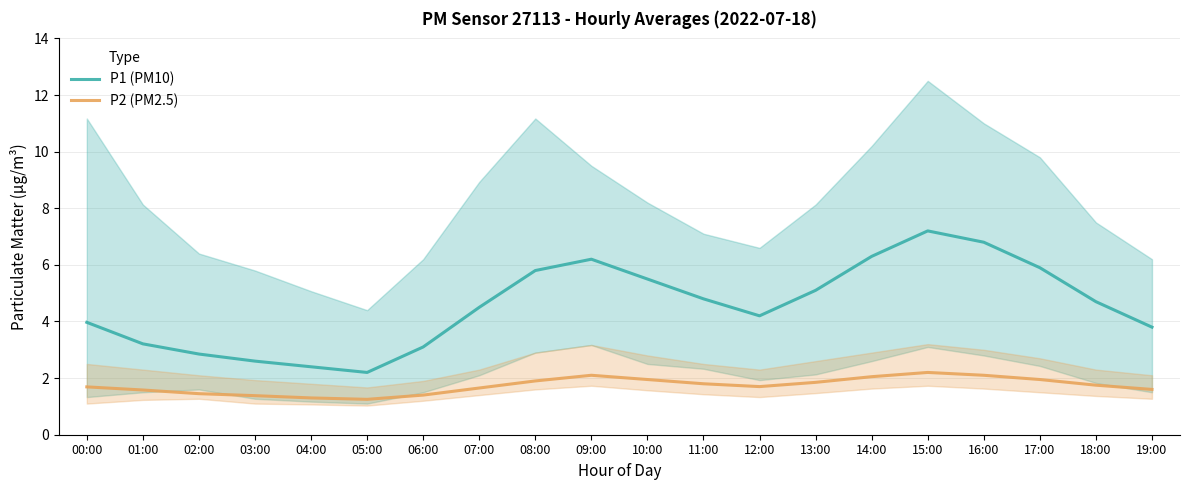

Reading right to left, extract all data points from this chart.

P1: 19:00=3.8	18:00=4.7	17:00=5.9	16:00=6.8	15:00=7.2	14:00=6.3	13:00=5.1	12:00=4.2	11:00=4.8	10:00=5.5	09:00=6.2	08:00=5.8	07:00=4.5	06:00=3.1	05:00=2.2	04:00=2.4	03:00=2.6	02:00=2.9	01:00=3.2	00:00=4.0
P2: 19:00=1.6	18:00=1.8	17:00=1.9	16:00=2.1	15:00=2.2	14:00=2.0	13:00=1.9	12:00=1.7	11:00=1.8	10:00=1.9	09:00=2.1	08:00=1.9	07:00=1.6	06:00=1.4	05:00=1.2	04:00=1.3	03:00=1.4	02:00=1.4	01:00=1.6	00:00=1.7